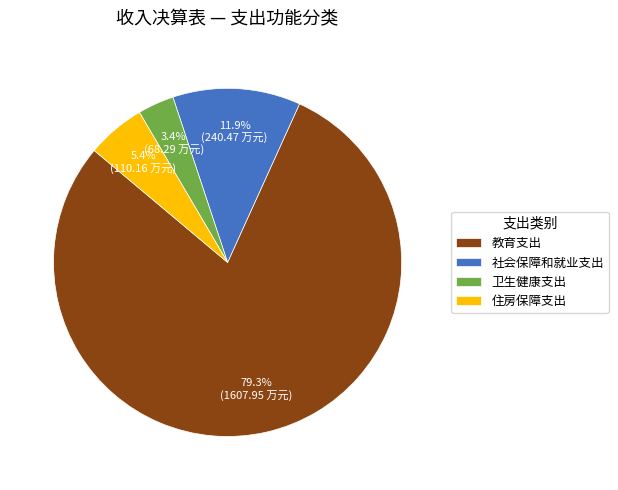

Which category has the biggest portion of the pie?

教育支出